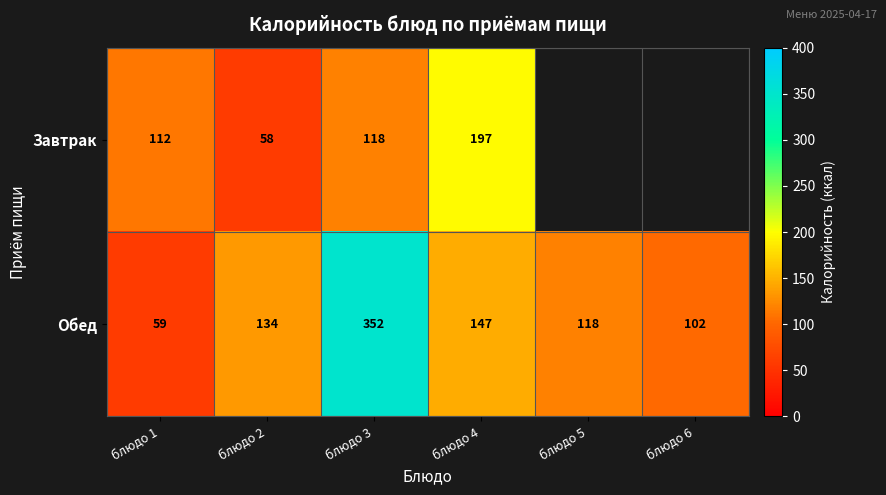

What is the difference between the second highest and second lowest values in the Обед series?

45